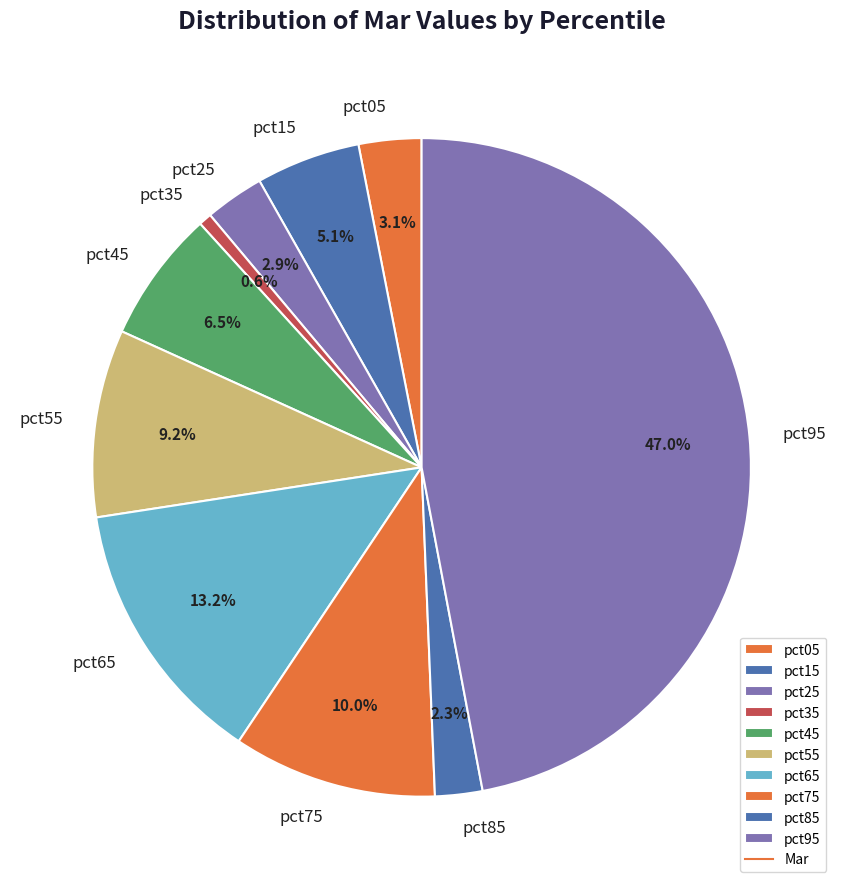

How many segments does this pie chart have?

10